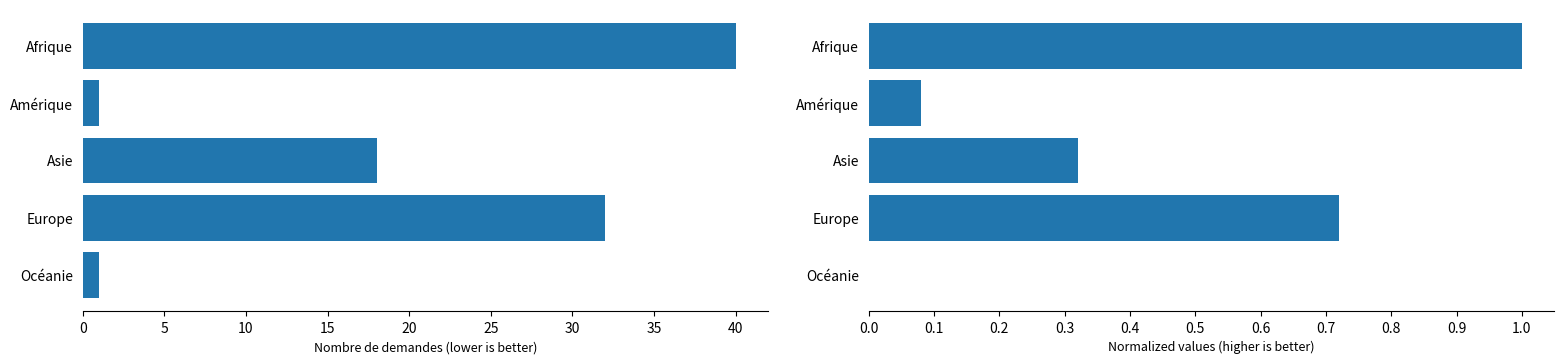

What is the difference between the second highest and minimum values in the Total nouvelles demandes series?

31.0